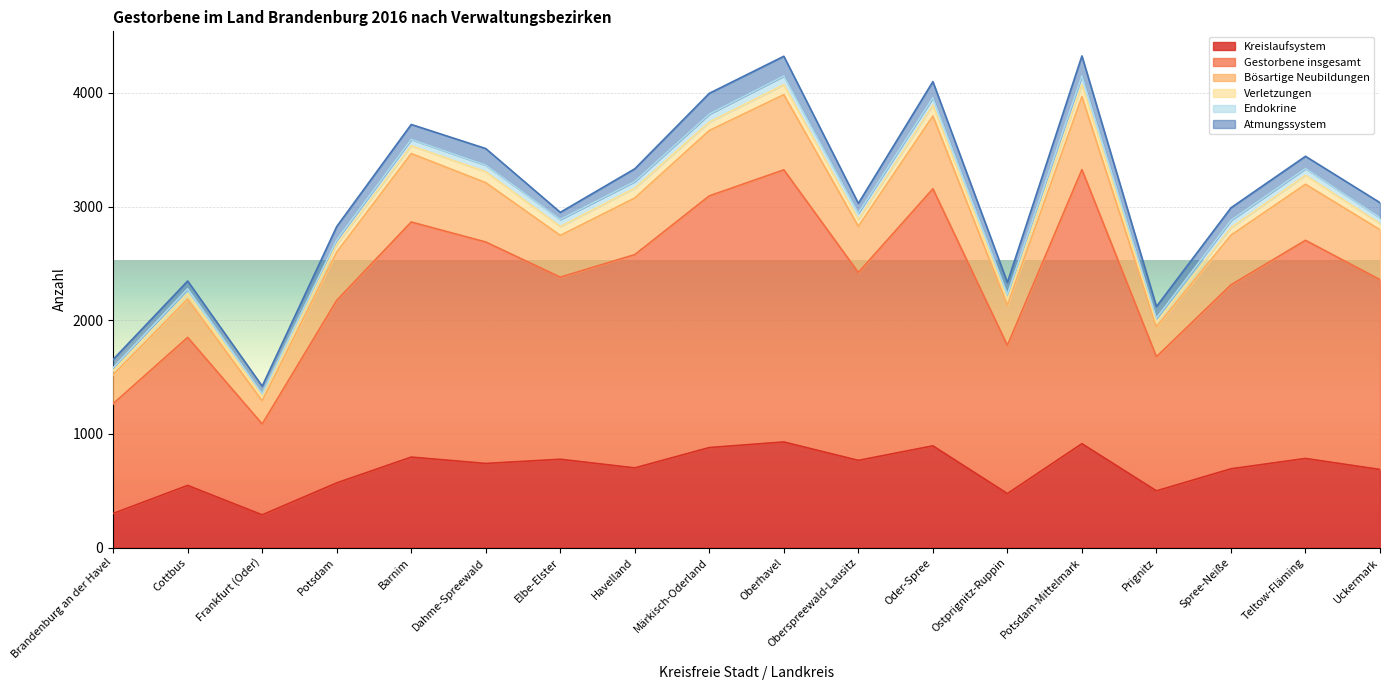

True or false: Bösartige Neubildungen and Gestorbene insgesamt cross at least once.

False